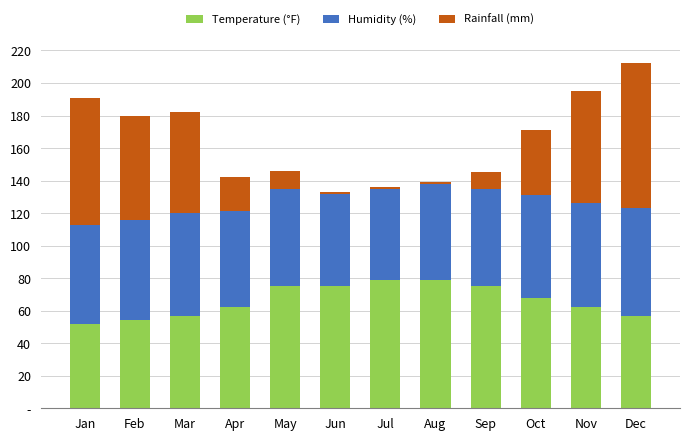

What is the difference between the Humidity (%) values at Oct and Jun?

6